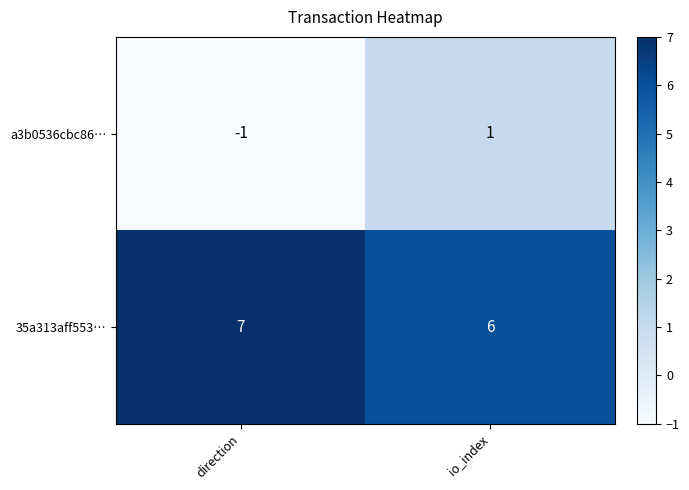

Reading left to right, extract all data points from this chart.

a3b0536cbc86…: direction=-1	io_index=1
35a313aff553…: direction=7	io_index=6